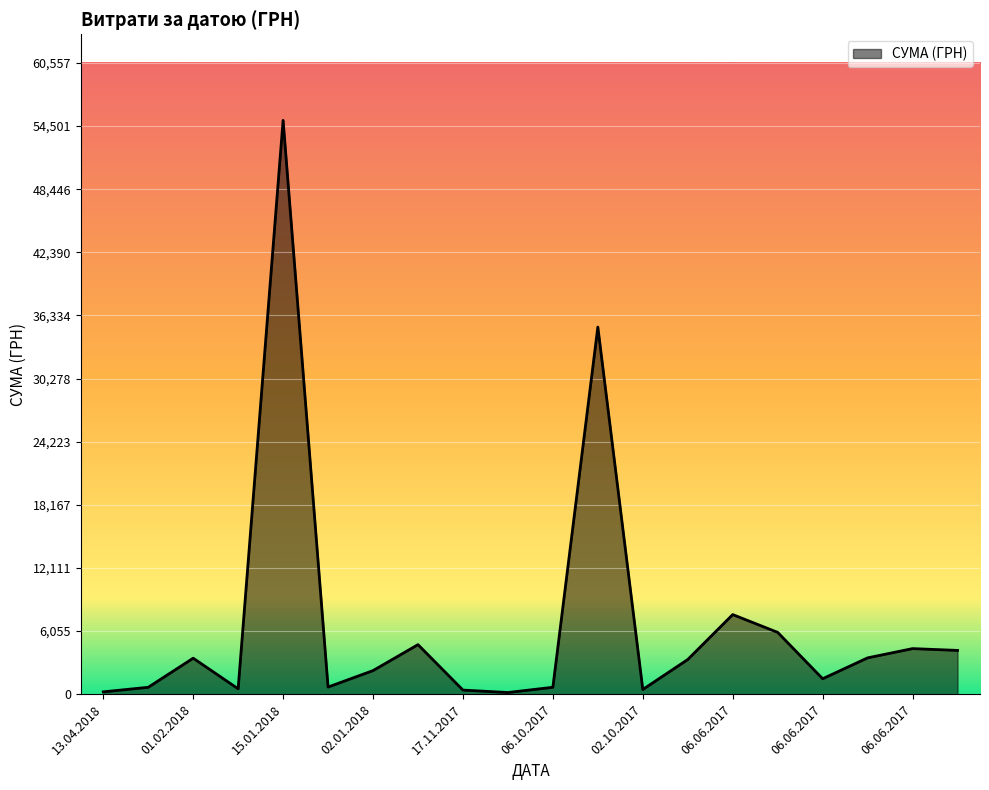

What is the maximum value shown in the chart?

55052.5